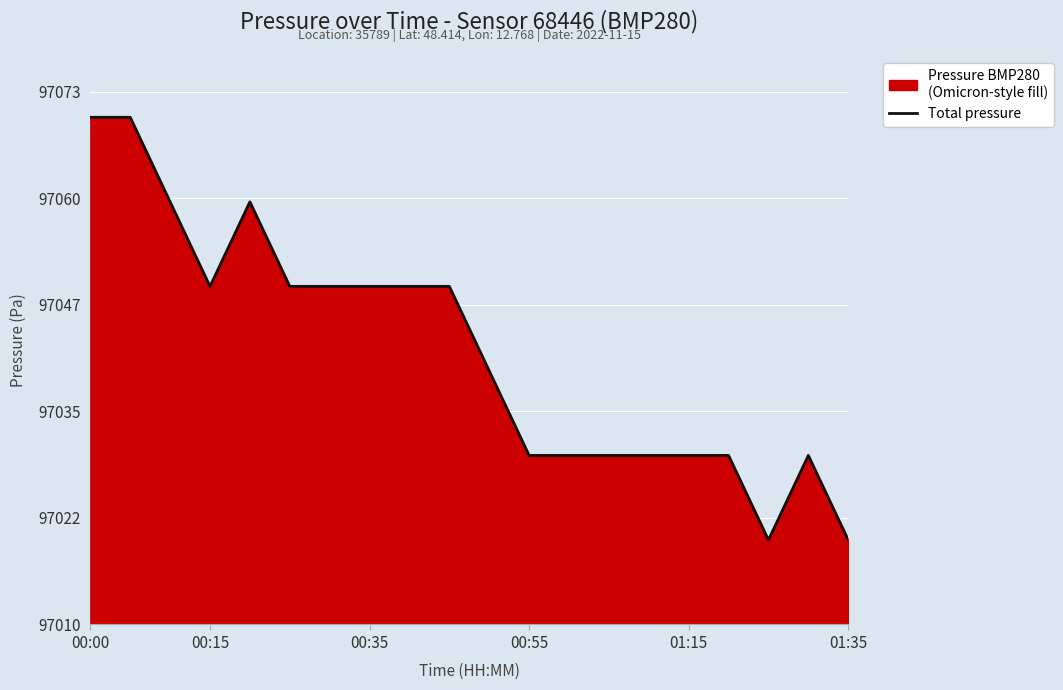

Does the chart display data point markers on the line(s)?

No